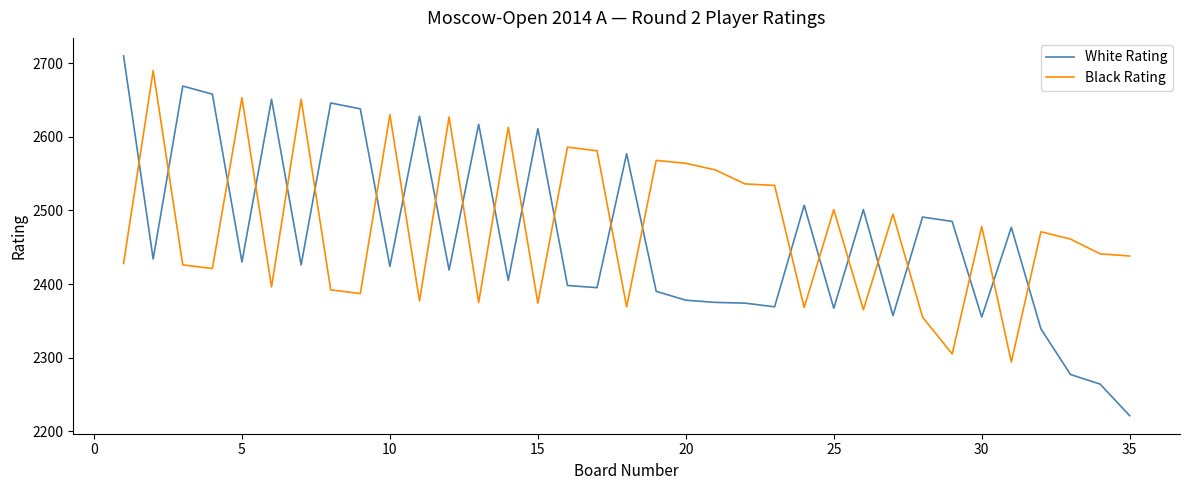

Which series ends up on top after the final intersection of White Rating and Black Rating?

Black Rating